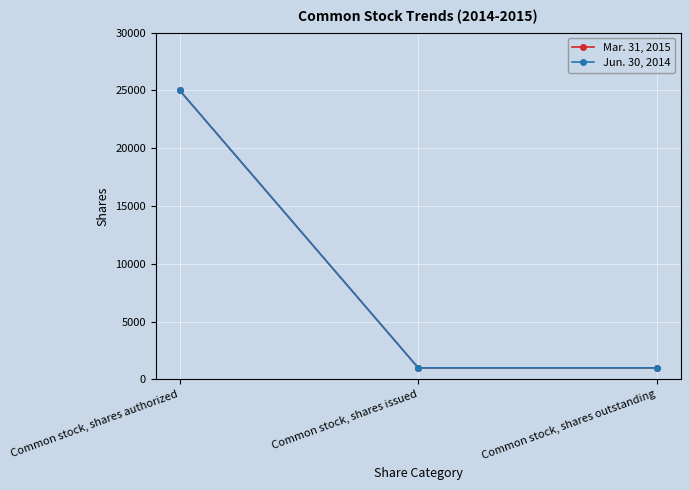

Does the chart have visible grid lines?

Yes